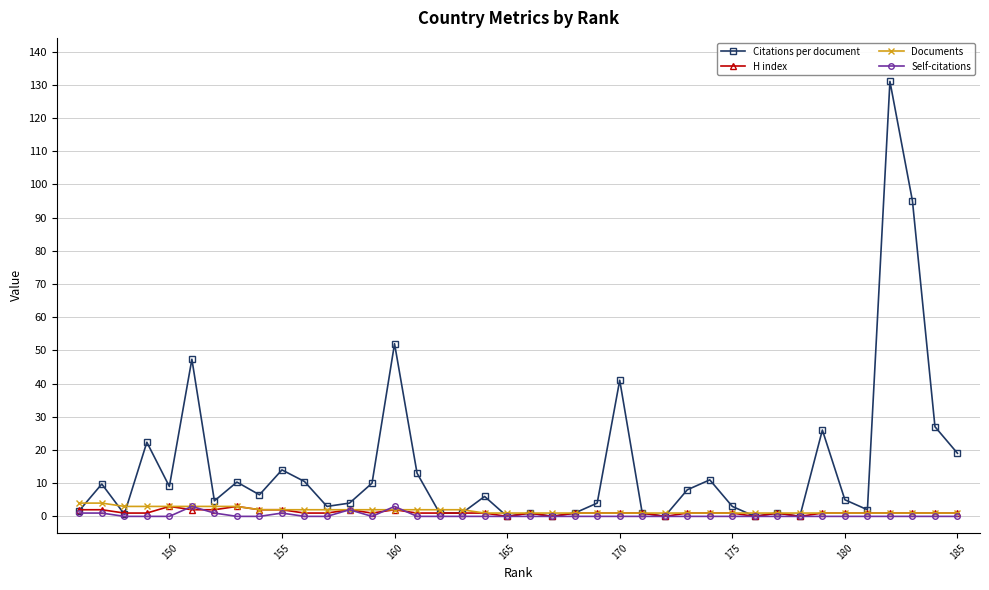

How many data points in Documents are above 1?

18